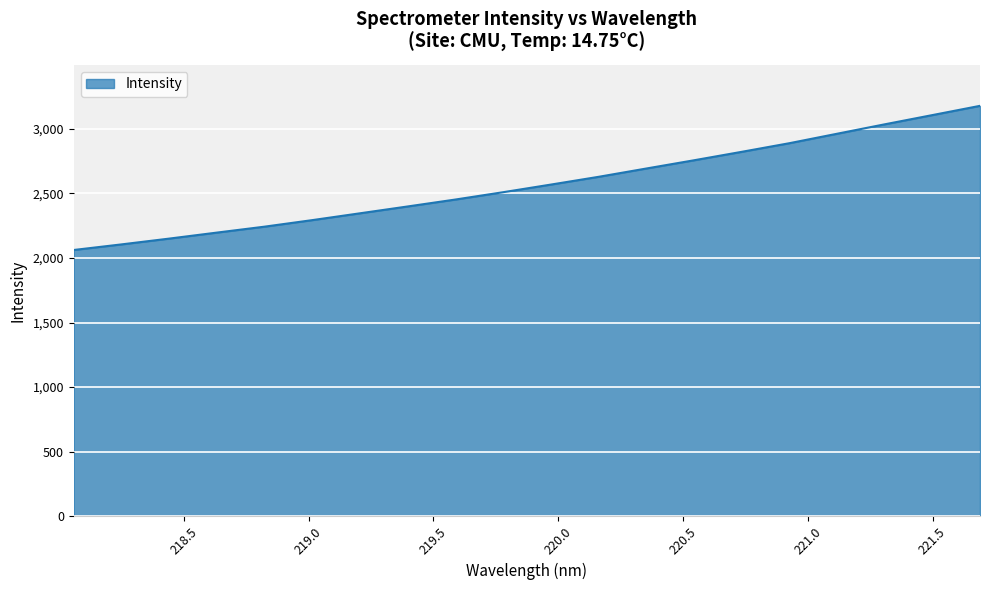

What is the greatest value displayed?

3179.2